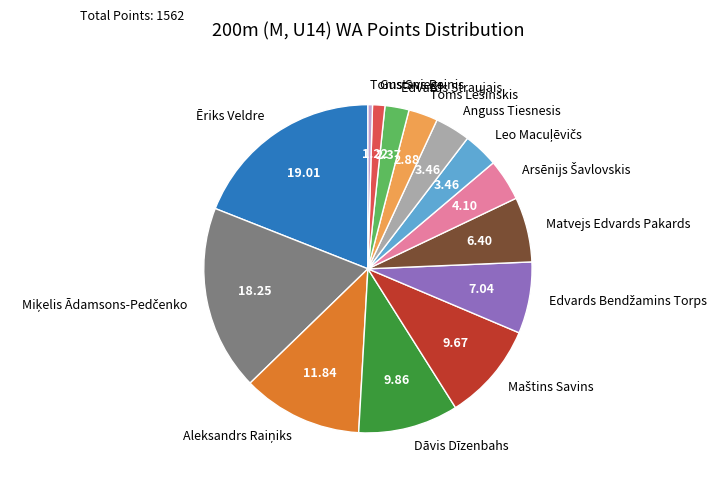

Does Dāvis Dīzenbahs account for over 50% of the chart?

No